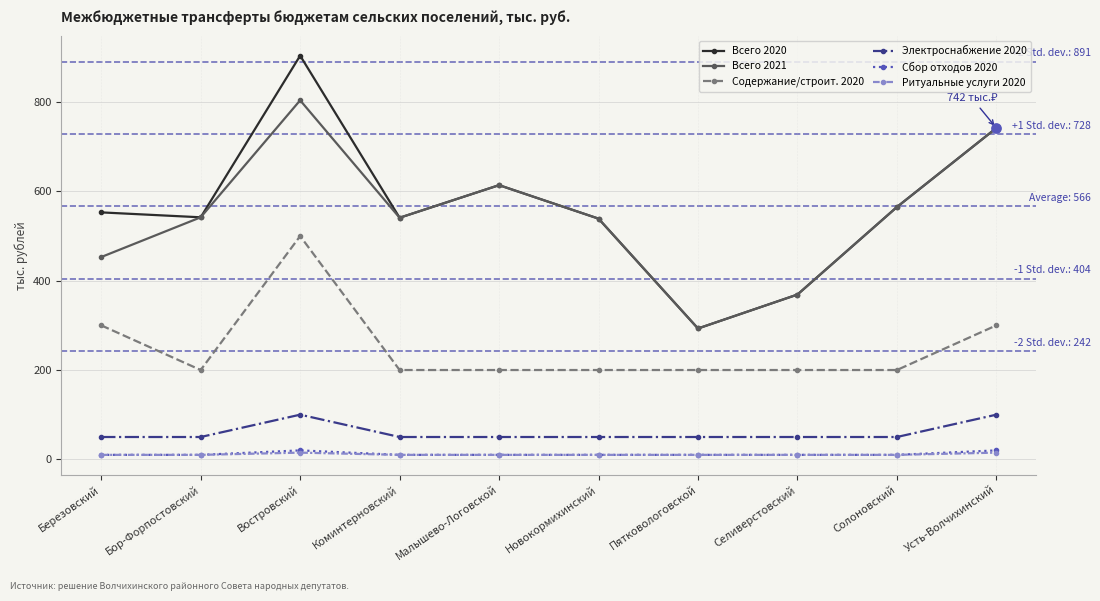

What is the total value across all series at Востровский?

2343